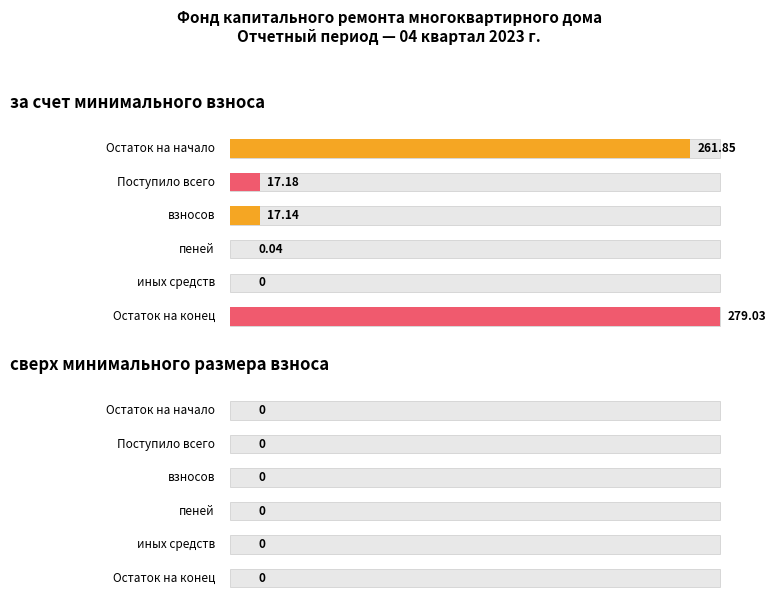

Where is за счет минимального взноса nearest to the value 139?

Поступило всего